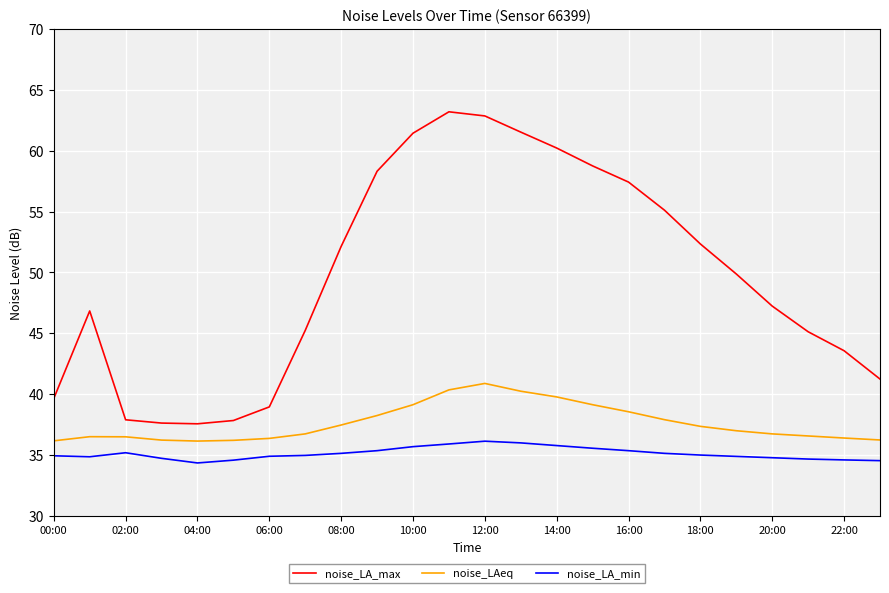

True or false: noise_LAeq and noise_LA_min intersect in this chart.

False